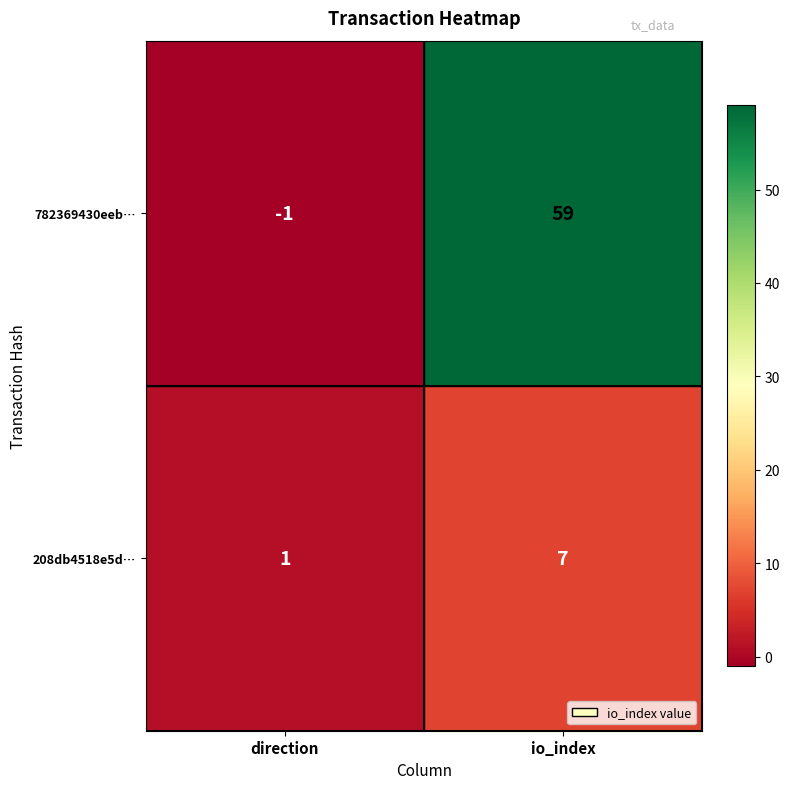

Count the number of data series in this chart.

2